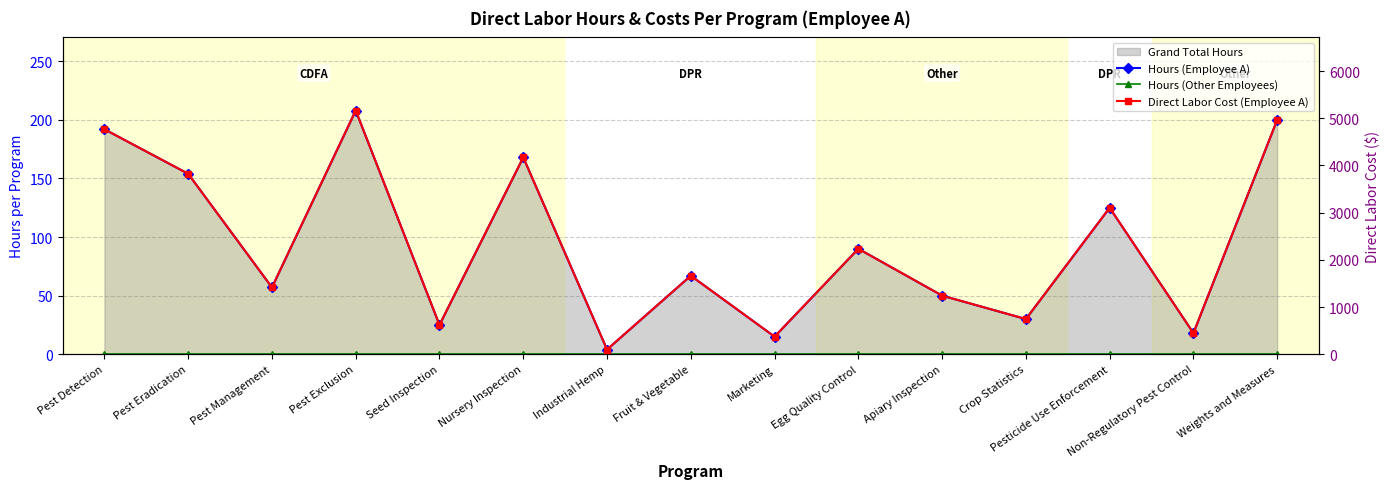

Rank the categories by Hours (Employee A) value from highest to lowest.

Pest Exclusion, Weights and Measures, Pest Detection, Nursery Inspection, Pest Eradication, Pesticide Use Enforcement, Egg Quality Control, Fruit & Vegetable, Pest Management, Apiary Inspection, Crop Statistics, Seed Inspection, Non-Regulatory Pest Control, Marketing, Industrial Hemp